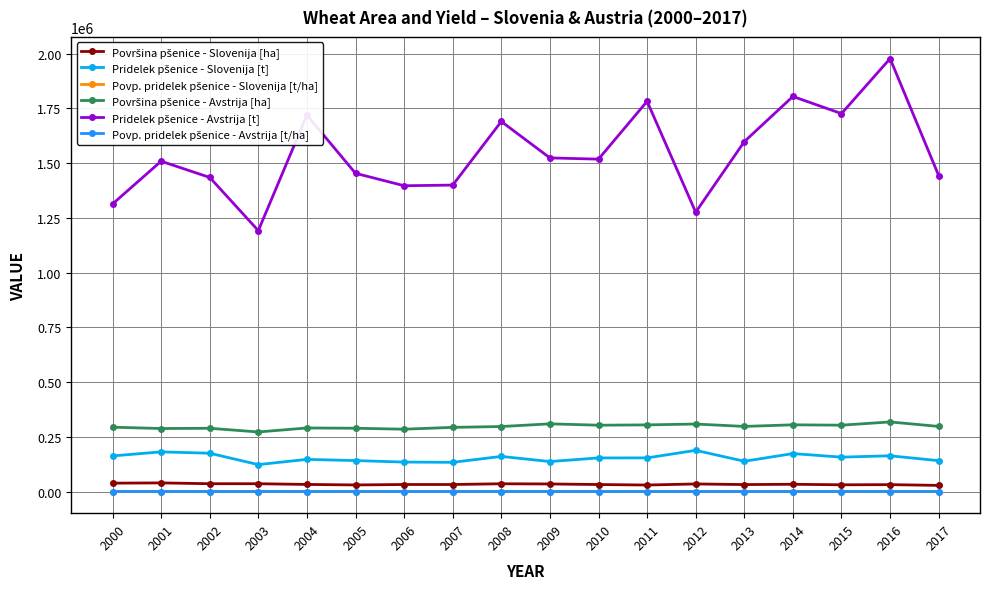

At how many categories does at least one series exceed 424164?

18